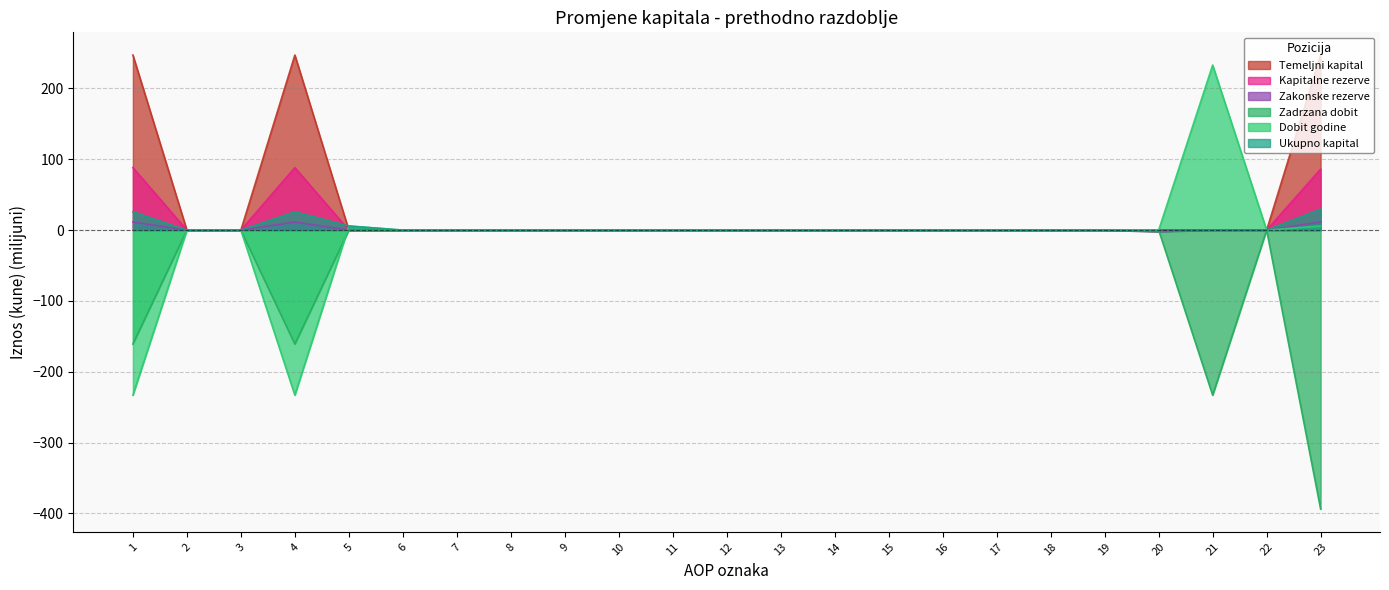

How many lines are shown in the chart?

6